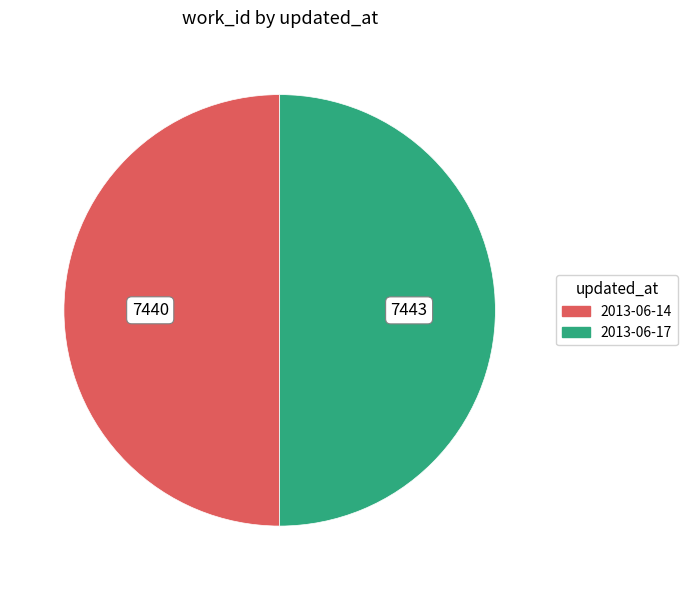

Approximately how many times larger is the value at 2013-06-17 compared to 2013-06-14?

1.0